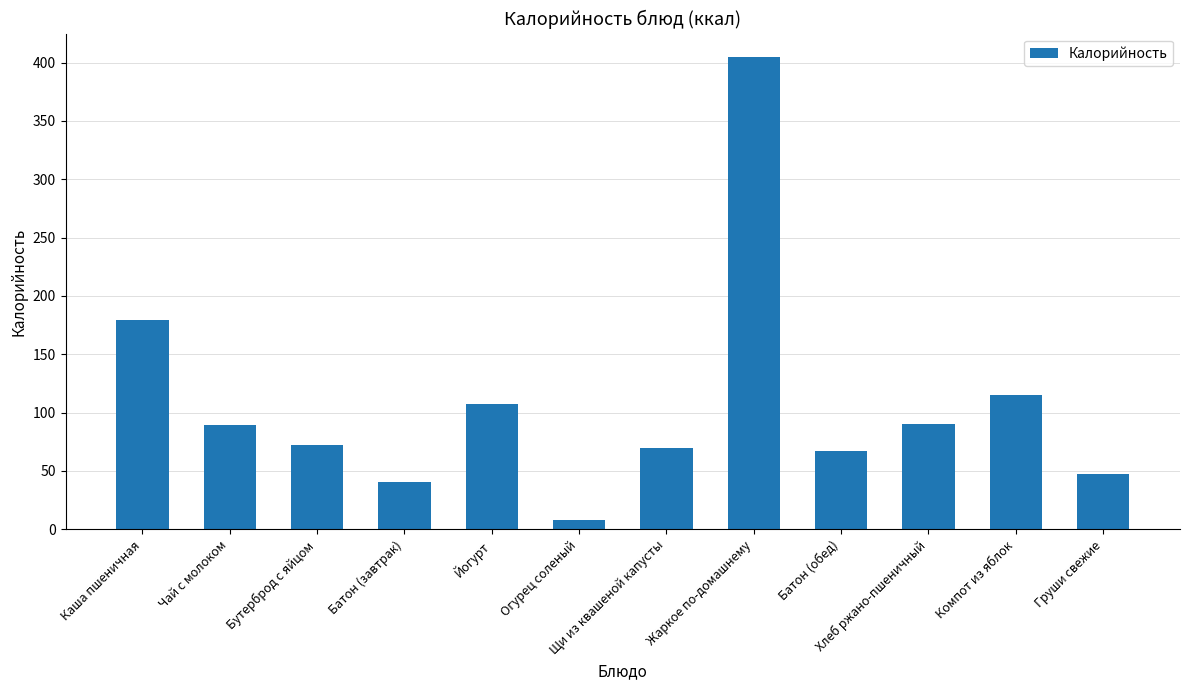

At which category does the chart reach its minimum across all series?

Огурец соленый